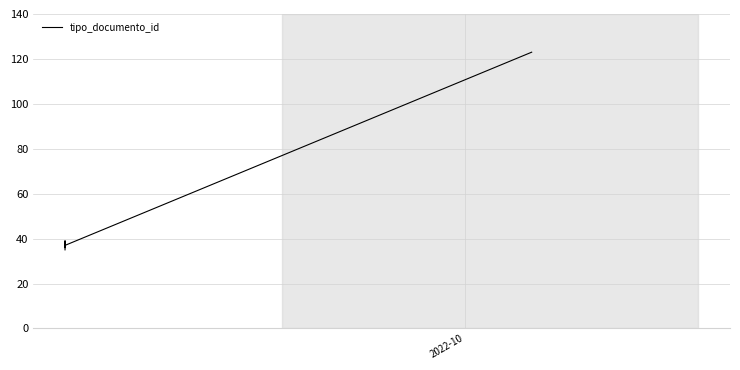

Reading left to right, transcribe all the data shown in this chart.

35	38	36	39	37	123